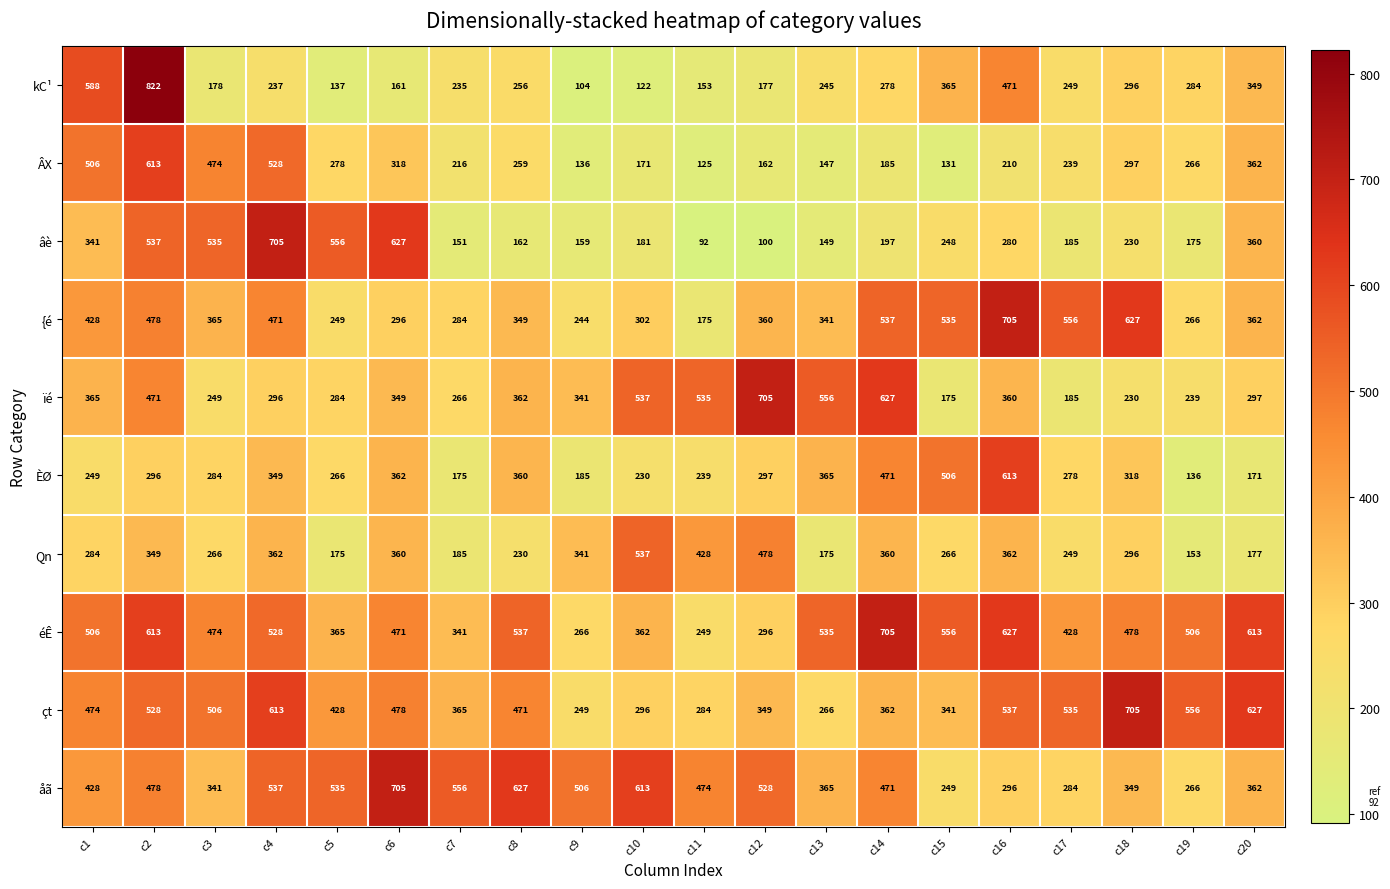

What is the difference between the highest and lowest values at c10?

491